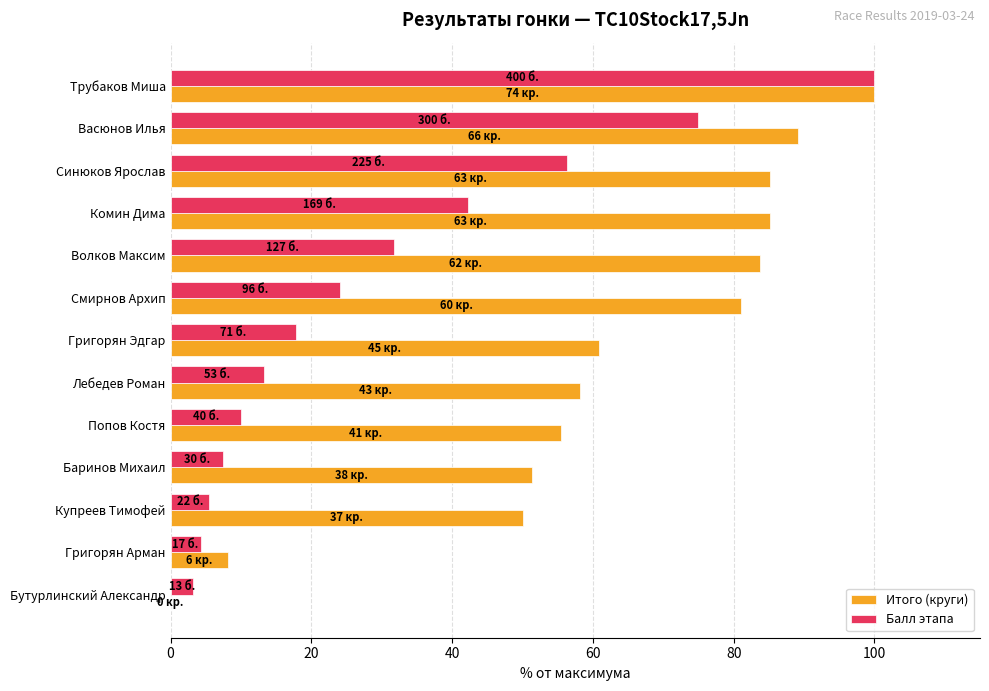

What is the maximum value for Балл этапа?

100.0